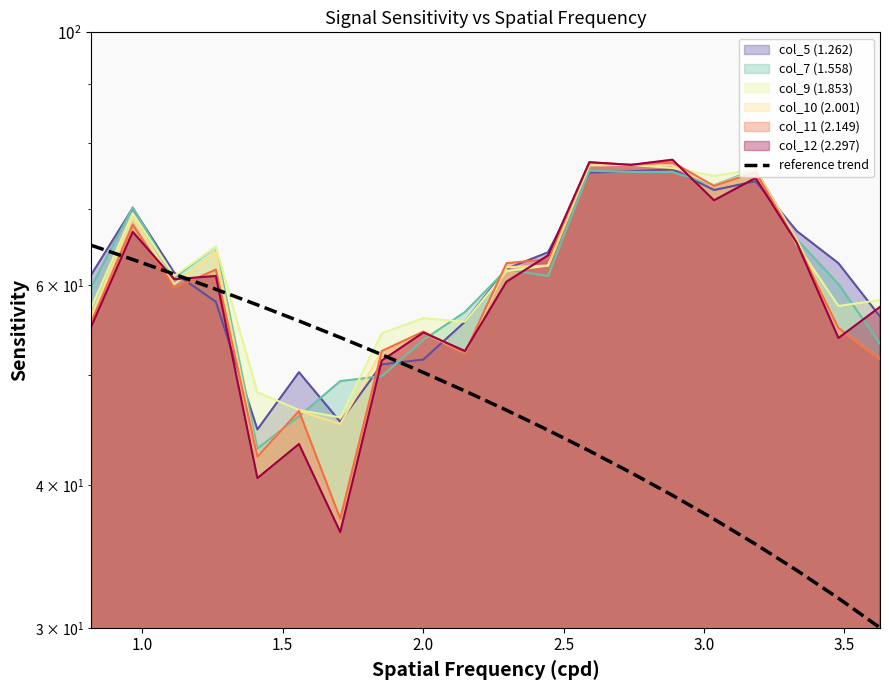

True or false: the data shows 24.1 at 16.

False